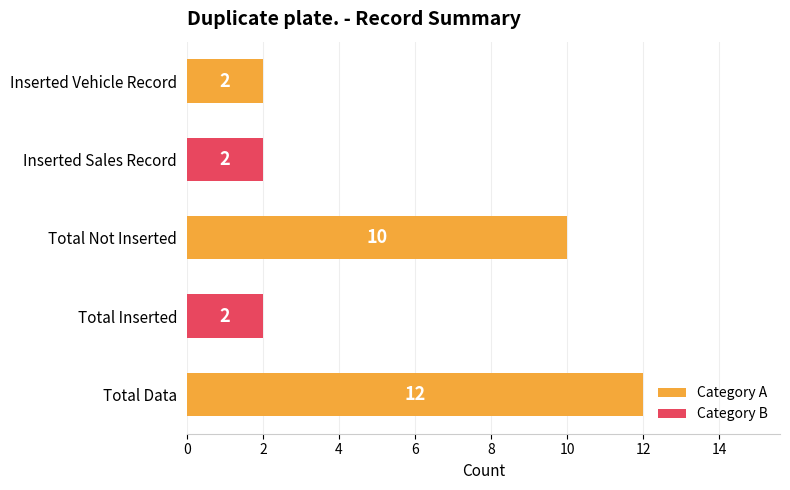

What is the ratio of the value at Inserted Vehicle Record to the value at Total Inserted?

1.0